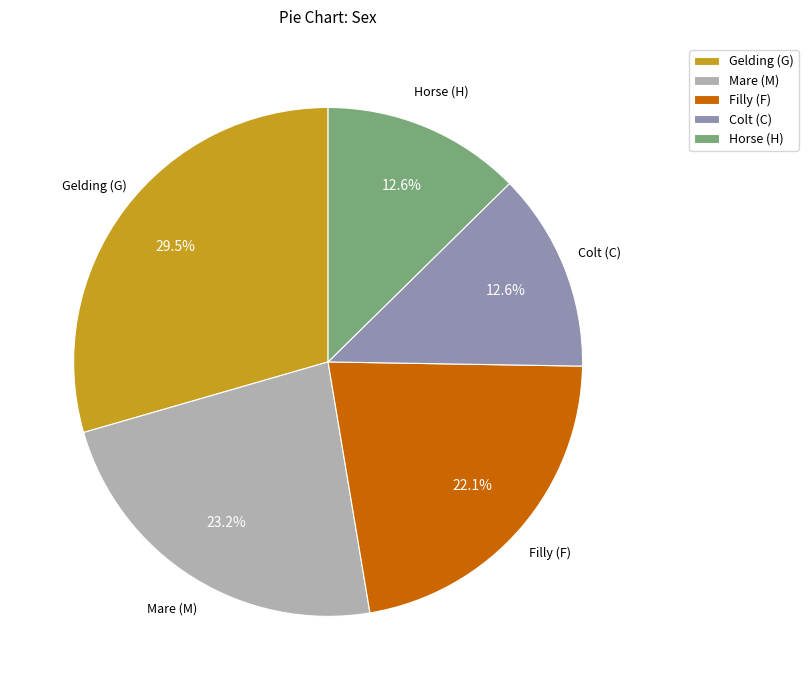

Do Horse (H) and Gelding (G) together represent more than half of the pie?

No